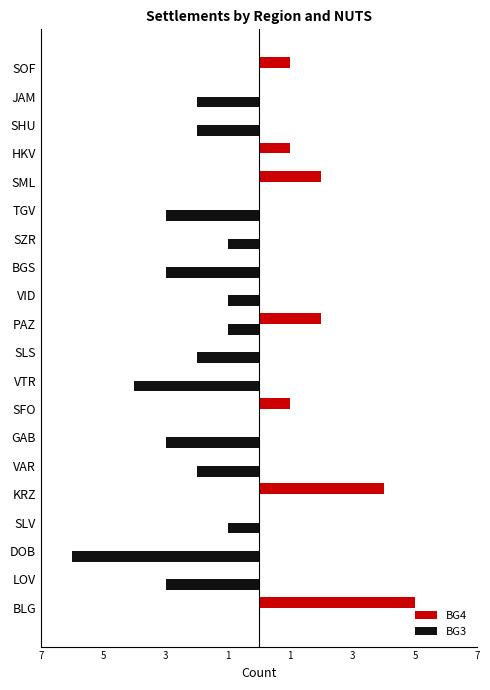

What is the minimum value shown in the chart?

-6